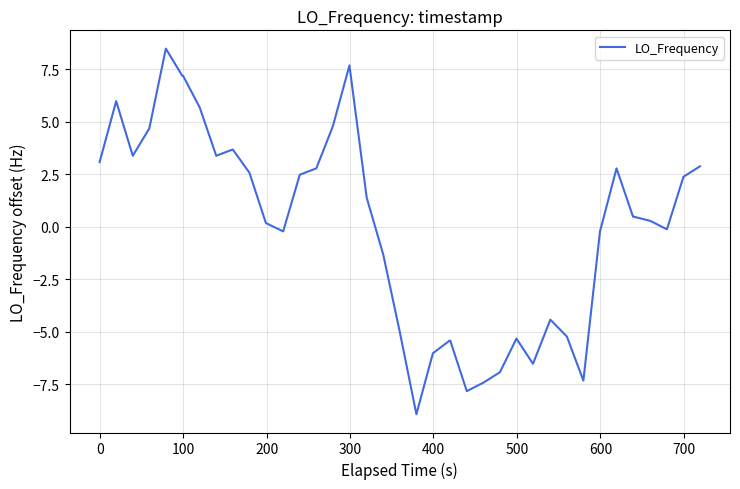

What is the greatest value displayed?

8.5